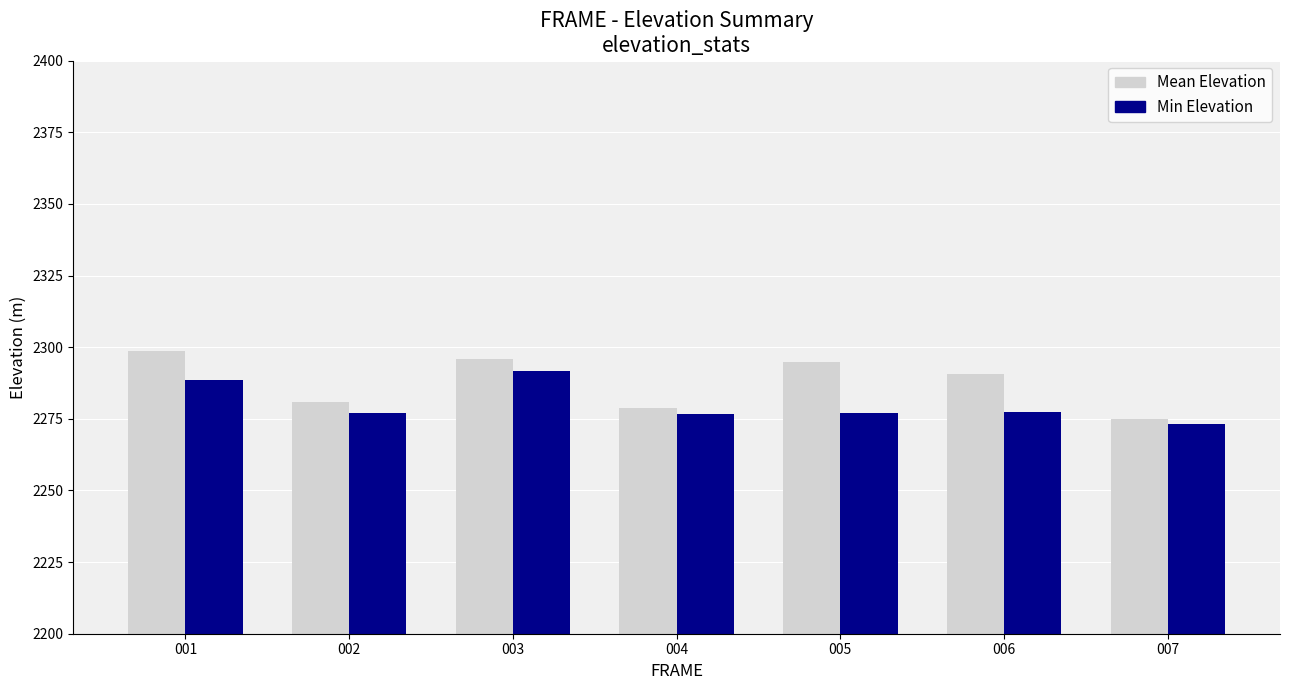

Does the chart contain any negative values?

No